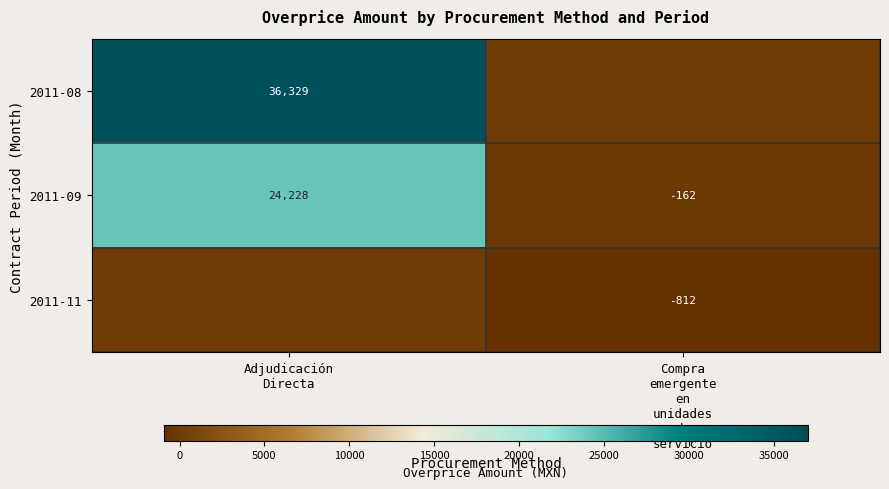

What is the highest value of the 2011-09 series?

24228